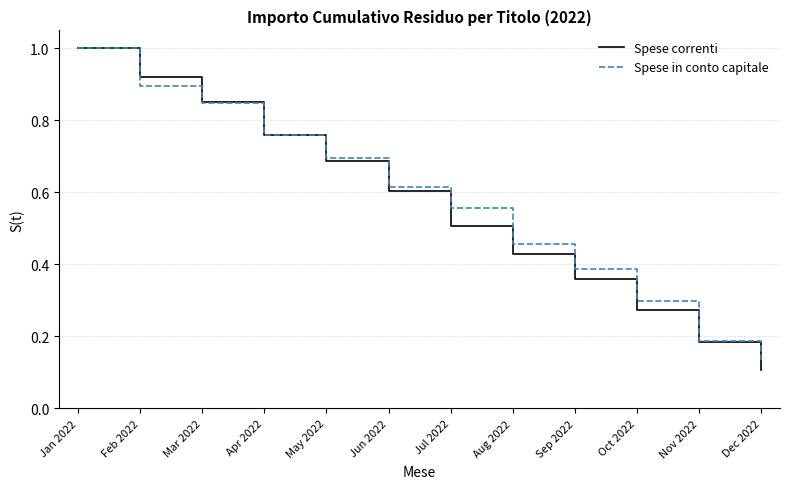

What is the total value across all series at May 2022?

1.4